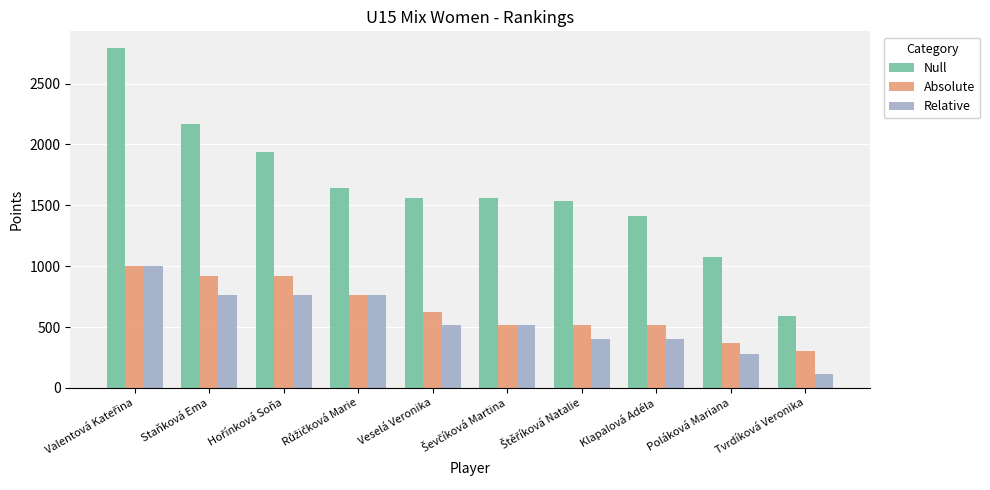

Does the chart contain stacked bars?

No